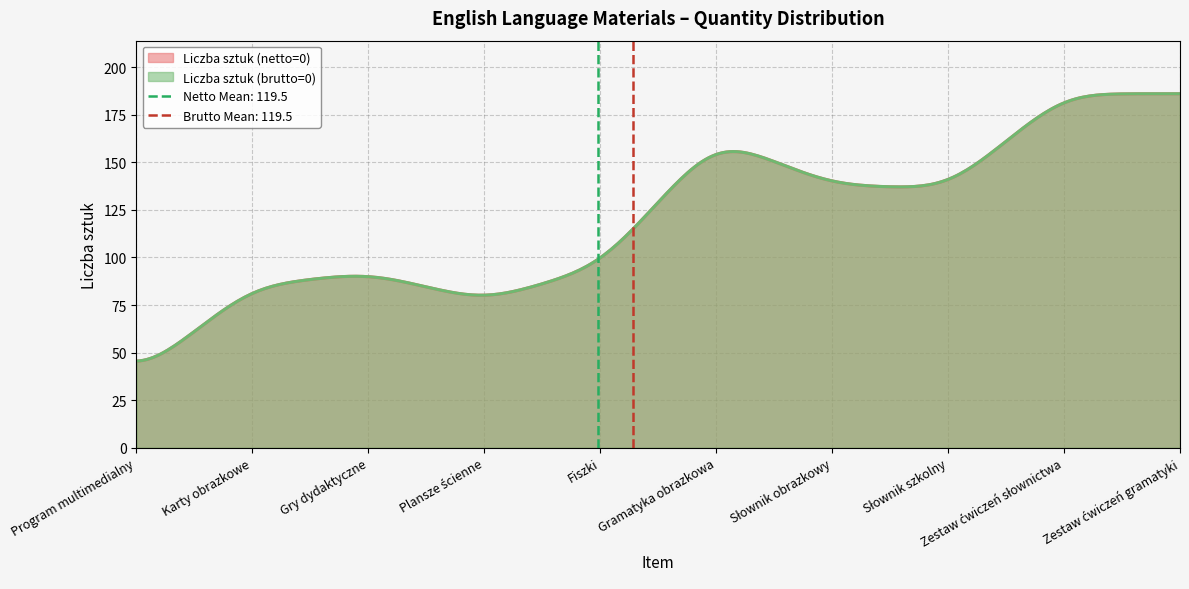

What is the value of the Liczba sztuk (brutto=0) point at the 10th from the left?

186